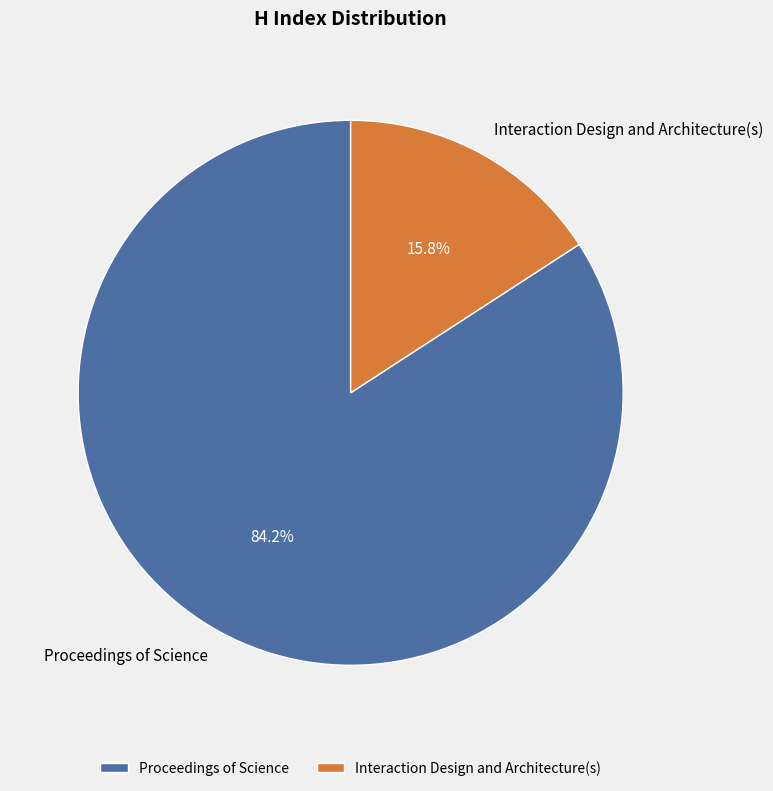

How many slices are in this pie chart?

2